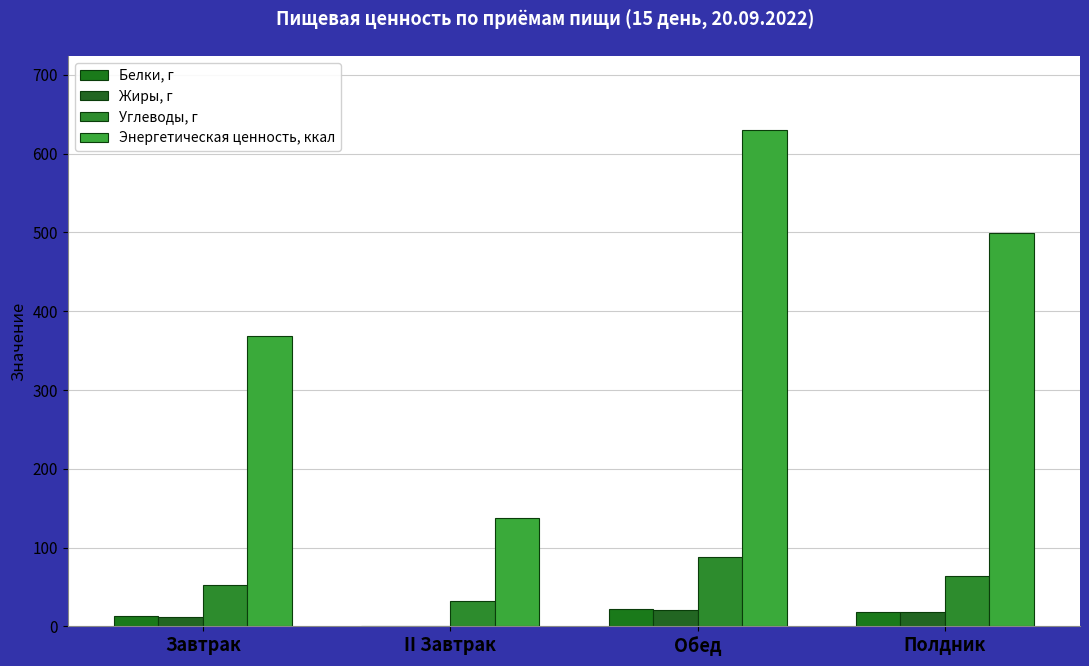

Which series has the largest total across all categories?

Энергетическая ценность, ккал